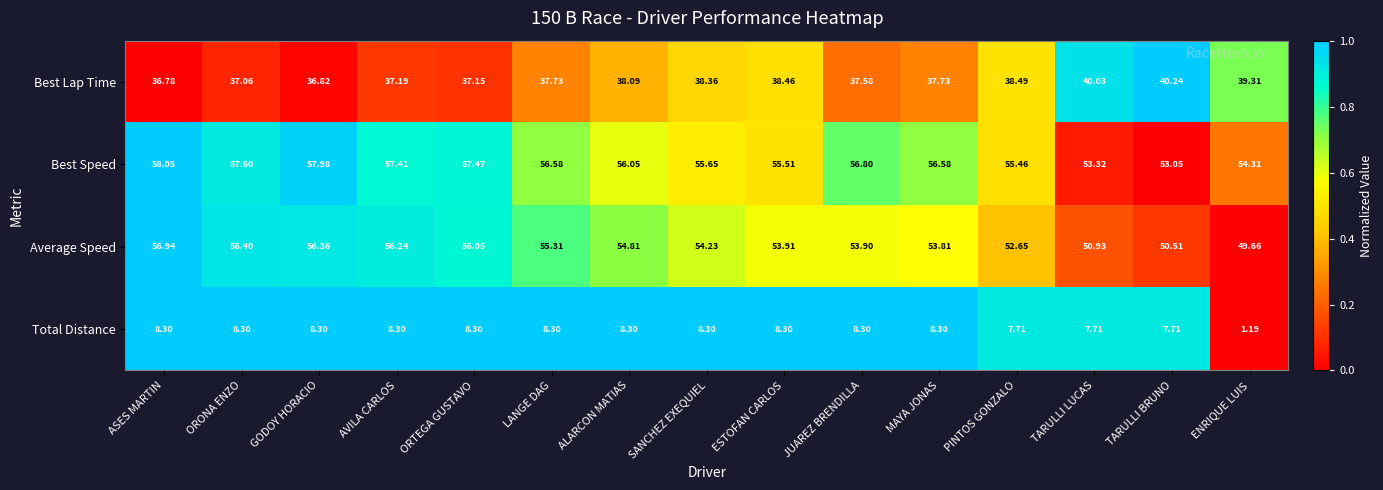

Rank the series at AVILA CARLOS from lowest to highest value.

Total Distance, Best Lap Time, Average Speed, Best Speed